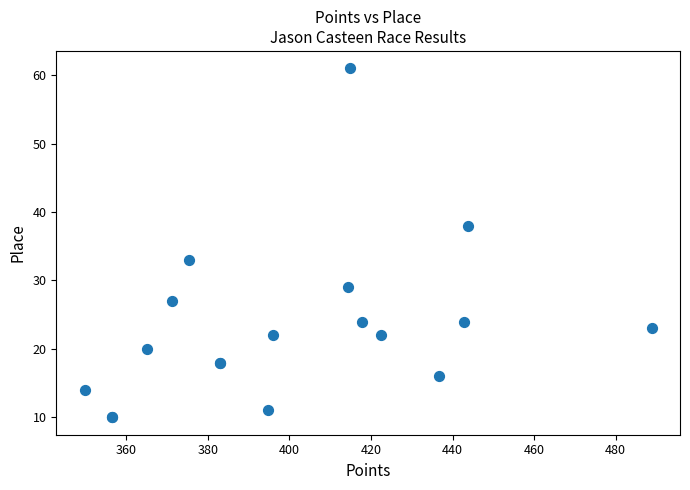

What Y value in the scatter plot is closest to 35?

33